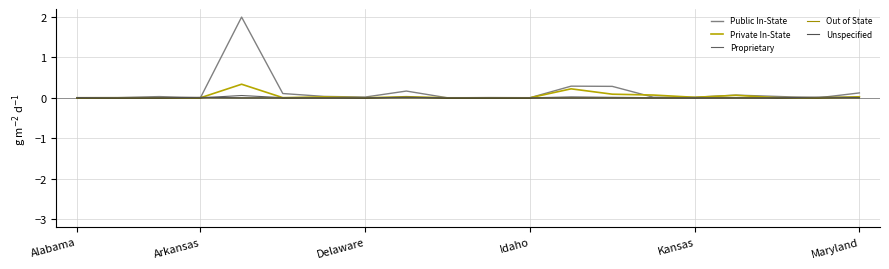

Does the chart have visible grid lines?

Yes